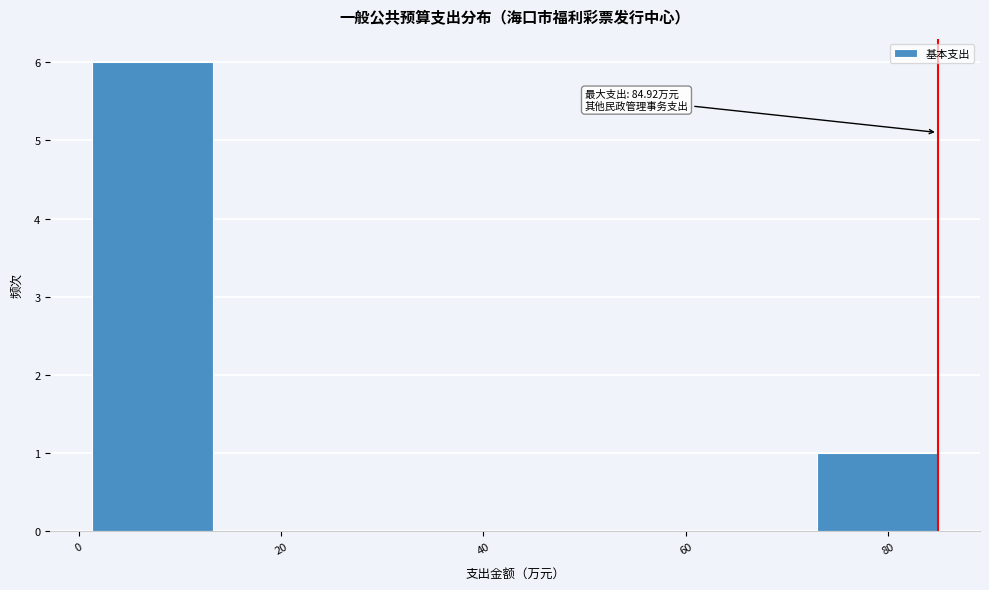

Over which range of the x-axis is the bar tallest?

2 to 14